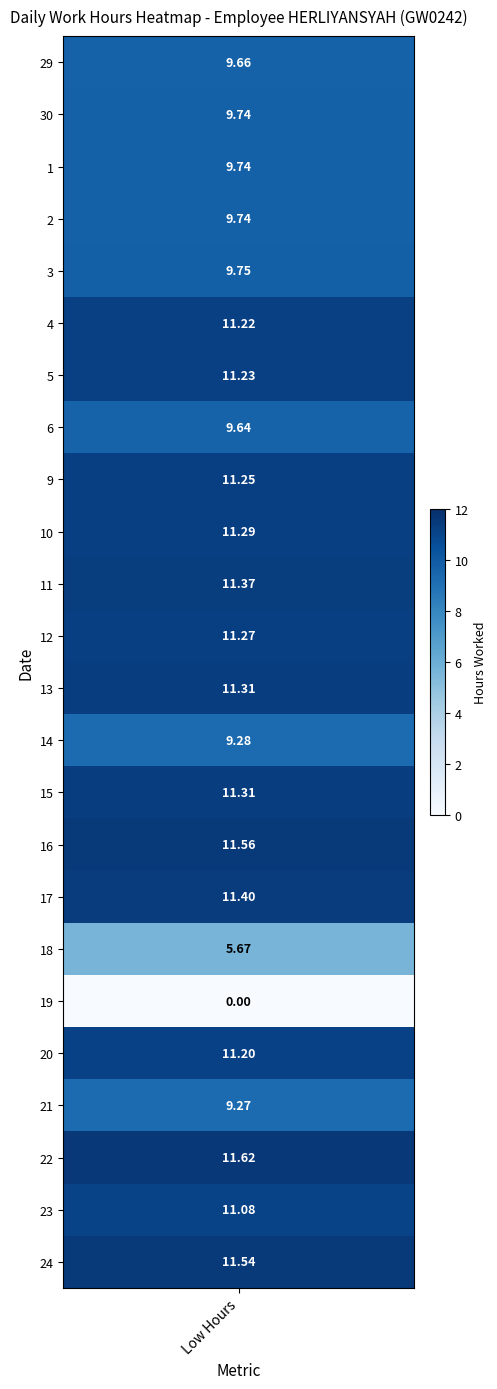

What is the difference between the maximum and second lowest values in the 30 series?

9.7